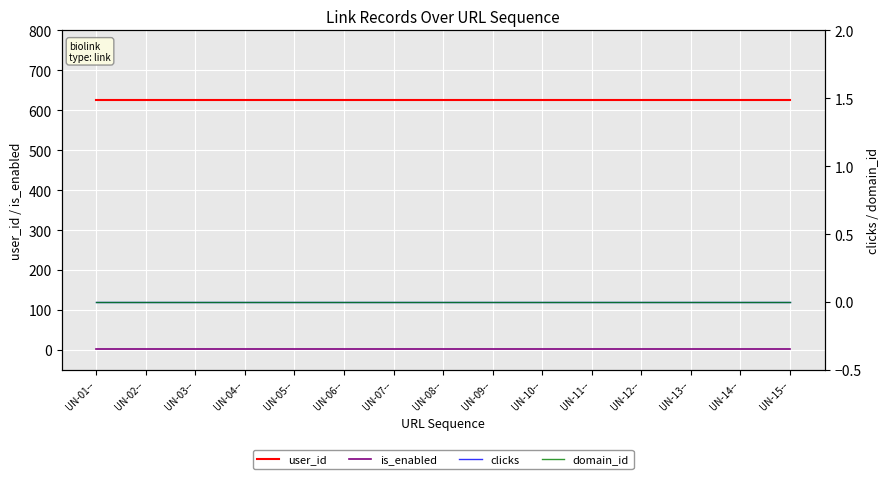

List the labels in order of domain_id value, largest first.

UN-01--, UN-02--, UN-03--, UN-04--, UN-05--, UN-06--, UN-07--, UN-08--, UN-09--, UN-10--, UN-11--, UN-12--, UN-13--, UN-14--, UN-15--